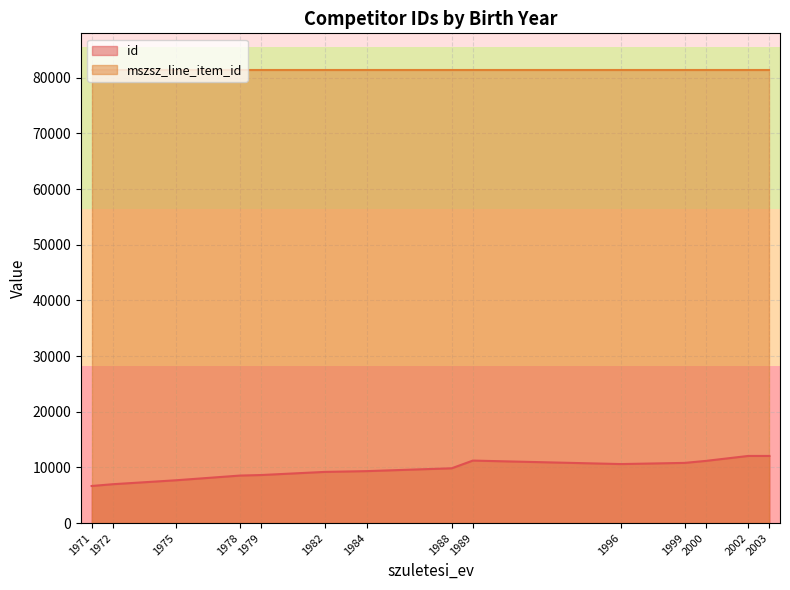

True or false: id and mszsz_line_item_id intersect in this chart.

False